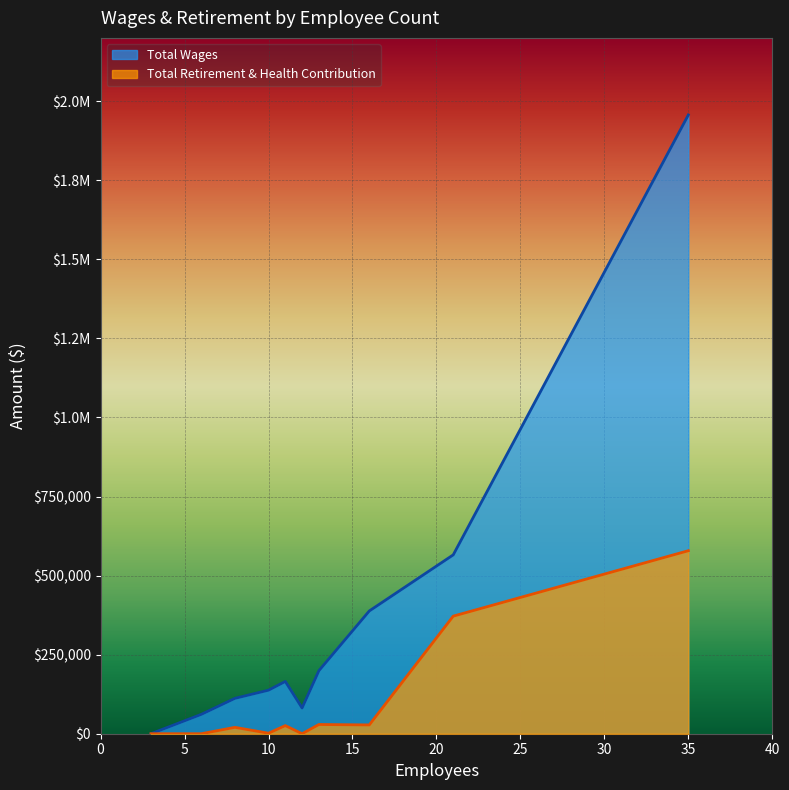

Between 35 and 13, which series saw the biggest shift?

Total Wages